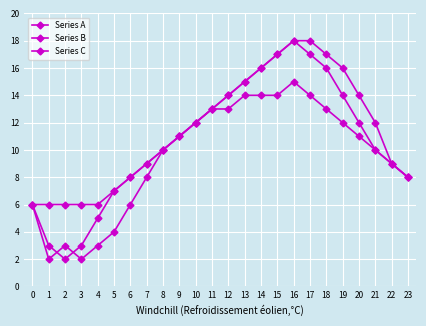

List the labels in order of Series A value, smallest first.

1, 3, 2, 4, 5, 0, 6, 7, 23, 22, 8, 9, 10, 21, 11, 12, 20, 13, 14, 19, 15, 18, 16, 17